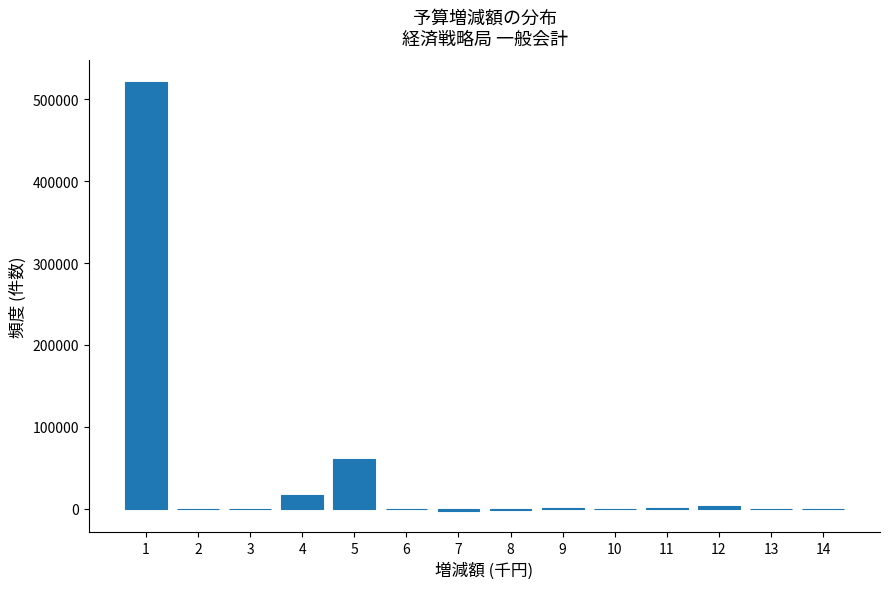

What is the greatest value displayed?

521365